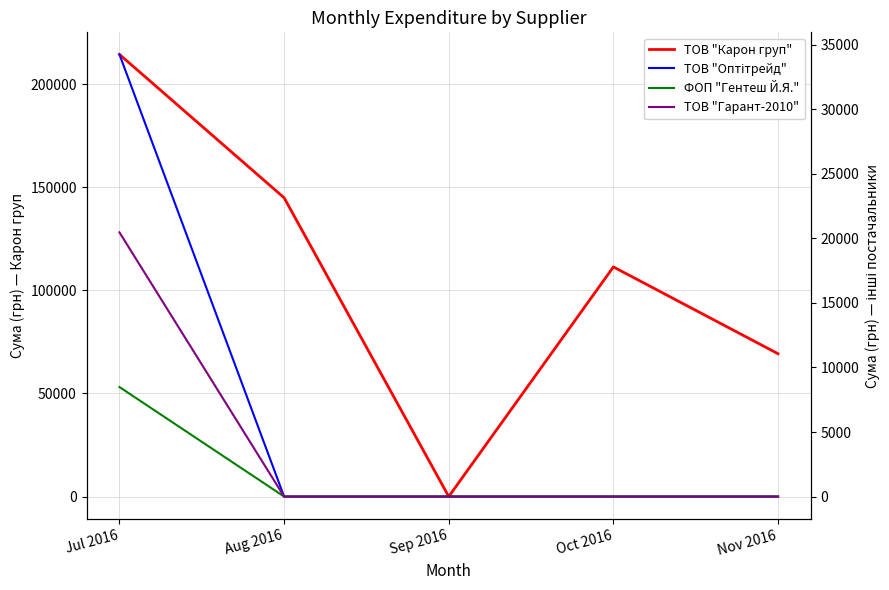

What is the label of the 4th point from the left?

Oct 2016